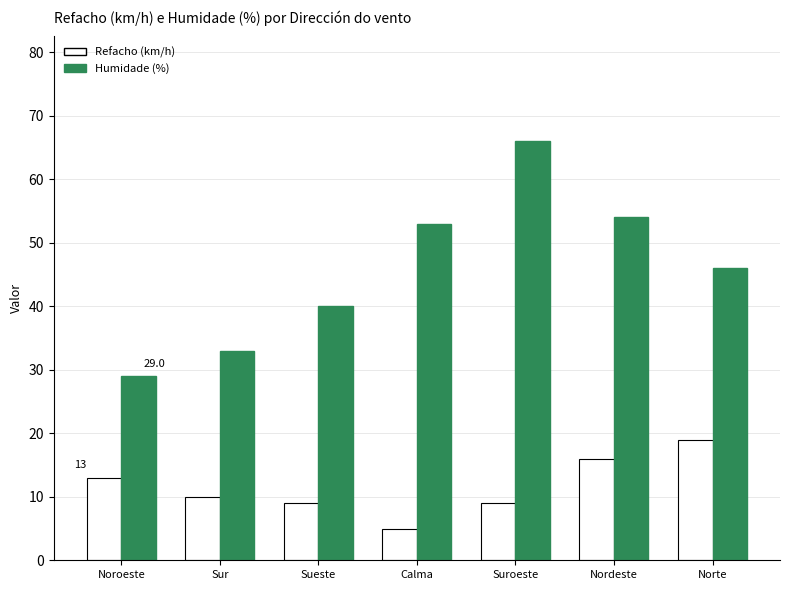

Which series changed the most between Calma and Nordeste?

Refacho (km/h)